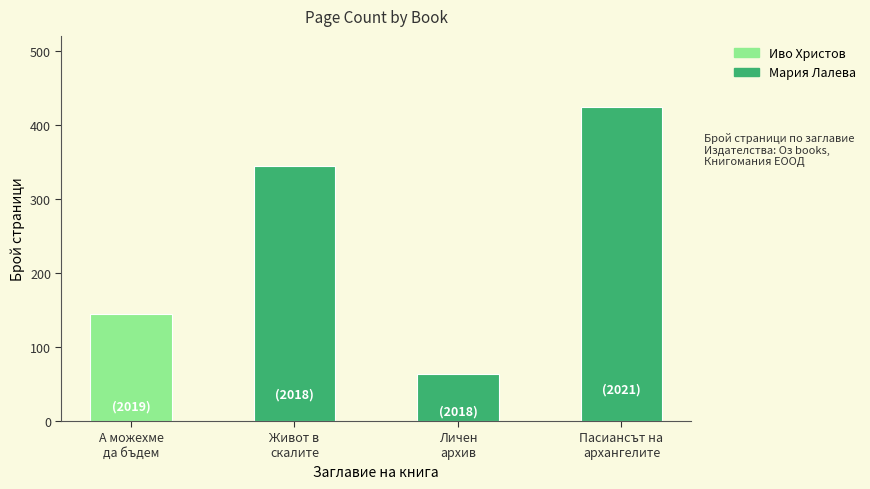

True or false: the data shows 424 at Пасиансът на
архангелите.

True